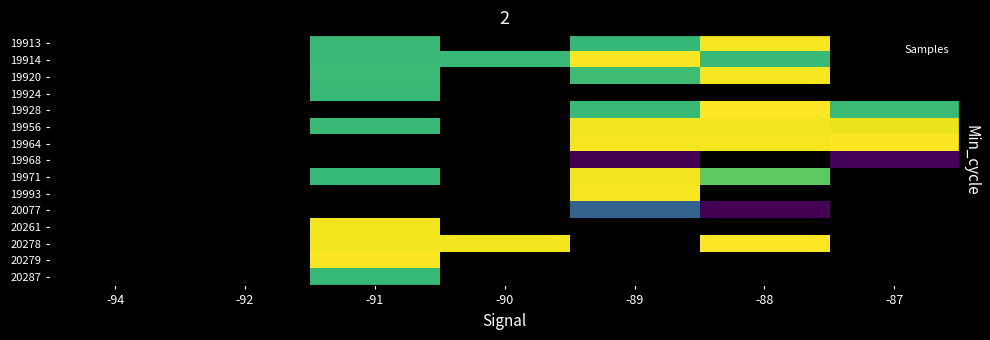

Which category has the lowest value across all series?

-89